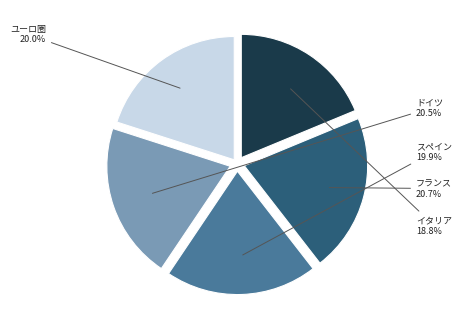

How many slices are in this pie chart?

5